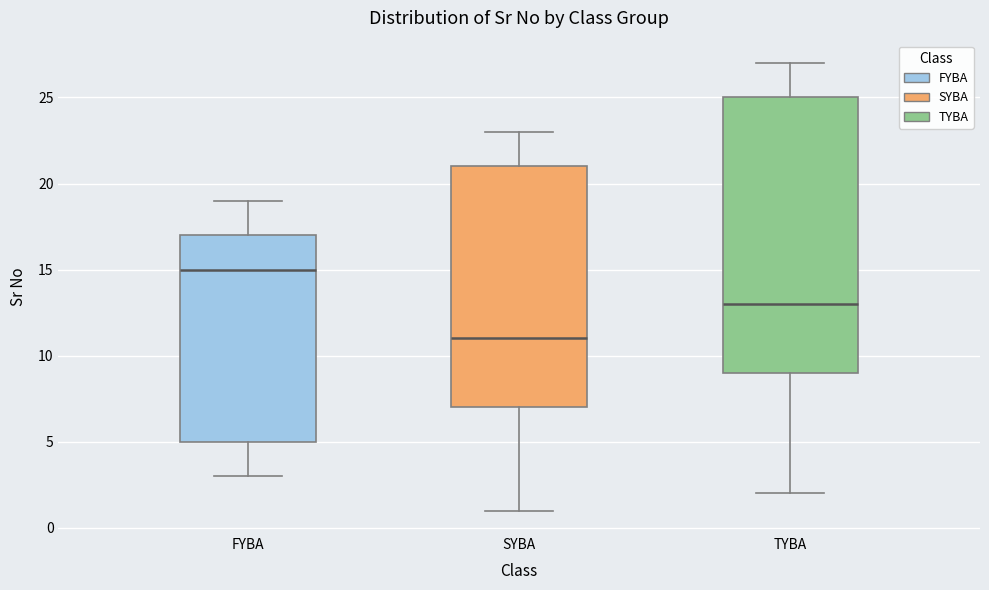

Which box is the tallest, from its lower edge to its upper edge?

TYBA